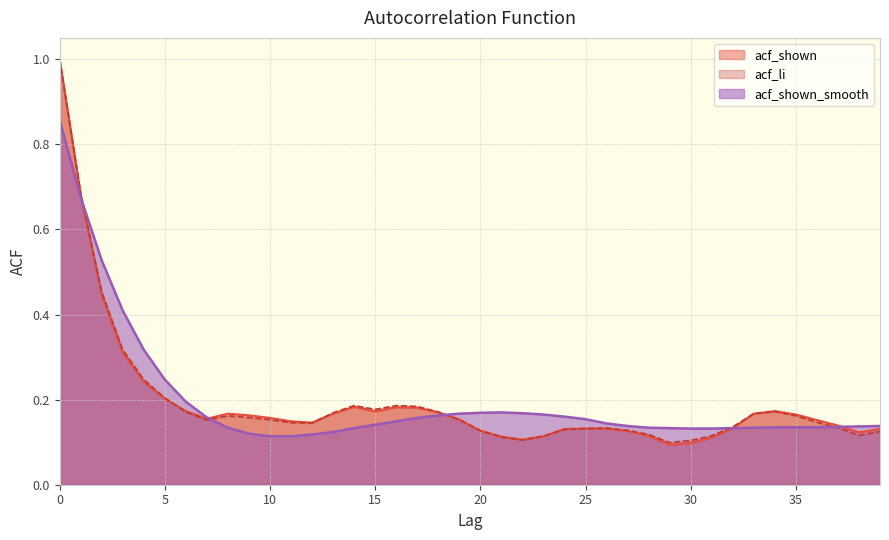

What is the value of the acf_li point at the 23rd from the left?

0.1